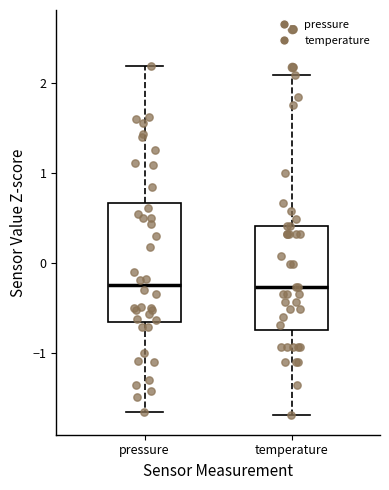

Which box is the tallest, from its lower edge to its upper edge?

pressure